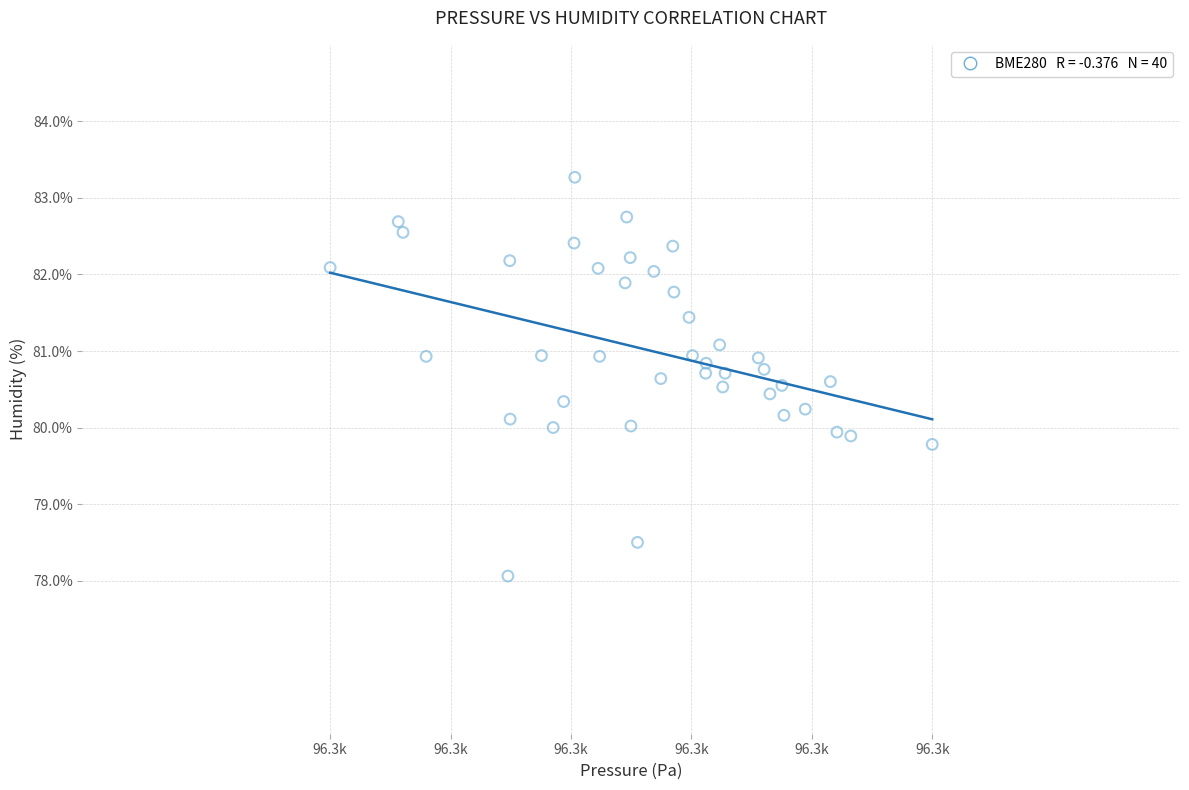

What is the range of X values (max minus min)?

48.6